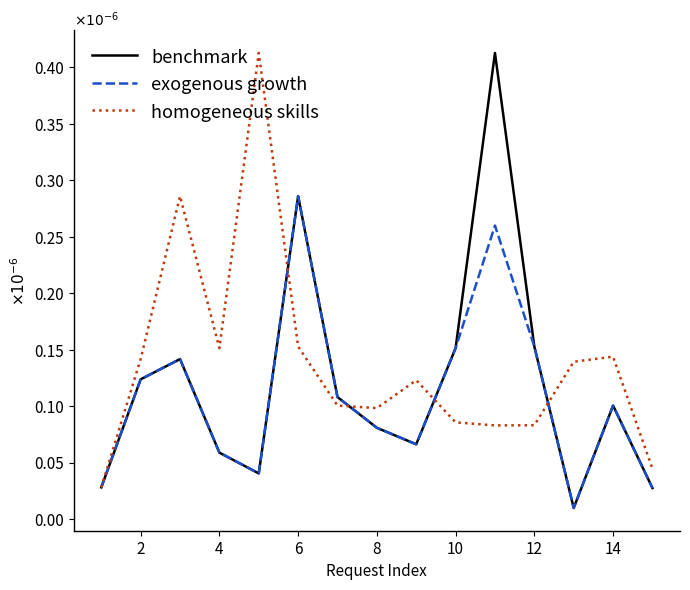

Which series has the largest total across all categories?

homogeneous skills